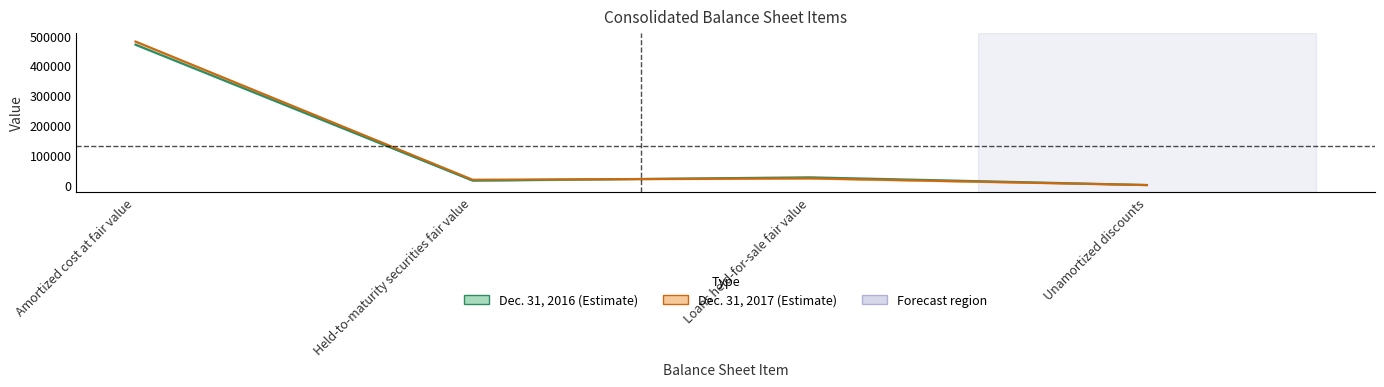

How many values in the Dec. 31, 2016 series are below 27101?

2